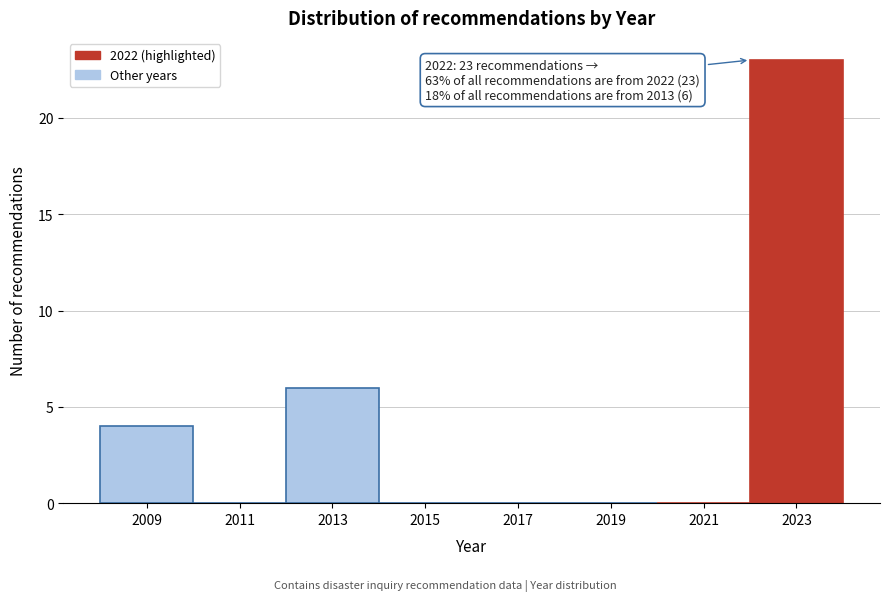

Which range on the x-axis has the tallest bar?

2022 to 2024